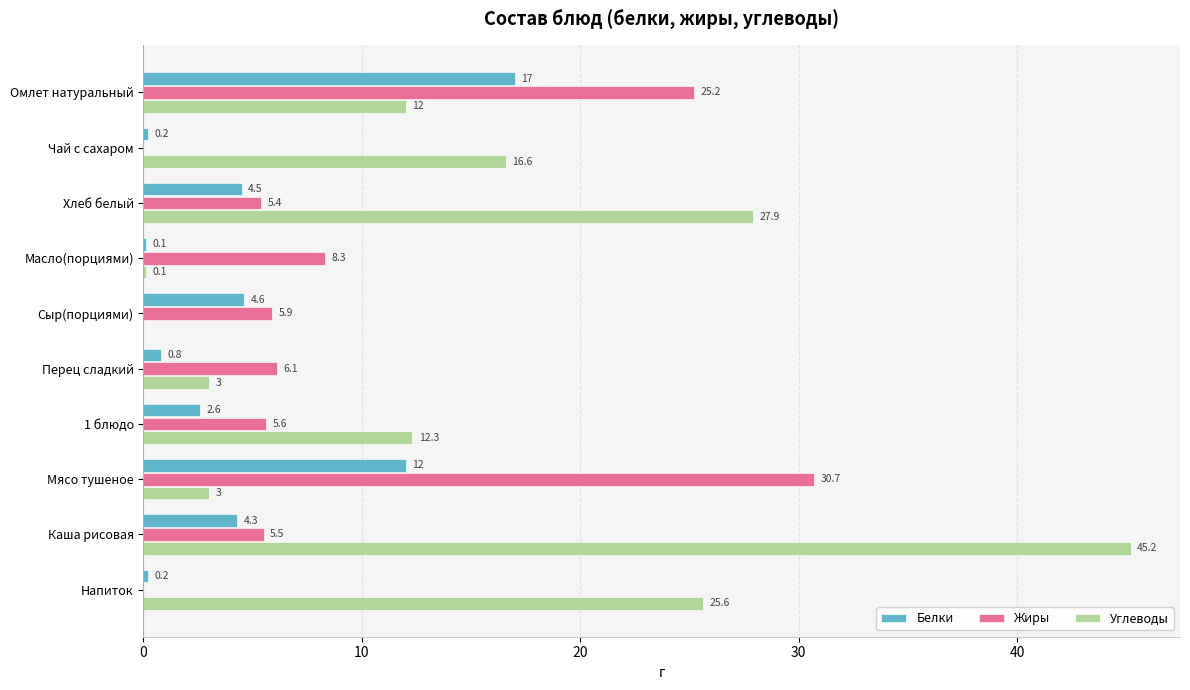

Which series has the largest total across all categories?

Углеводы